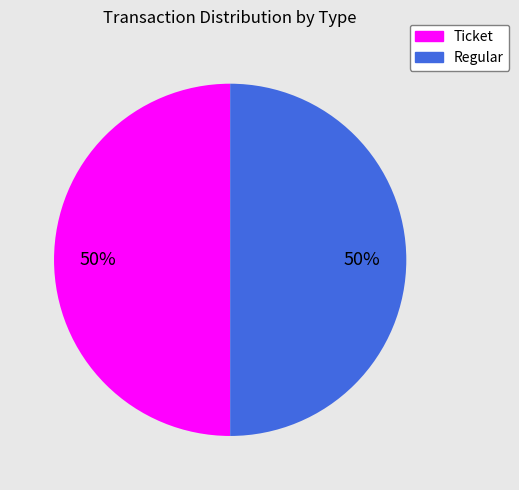

To the nearest percent, what is the average slice percentage?

50%